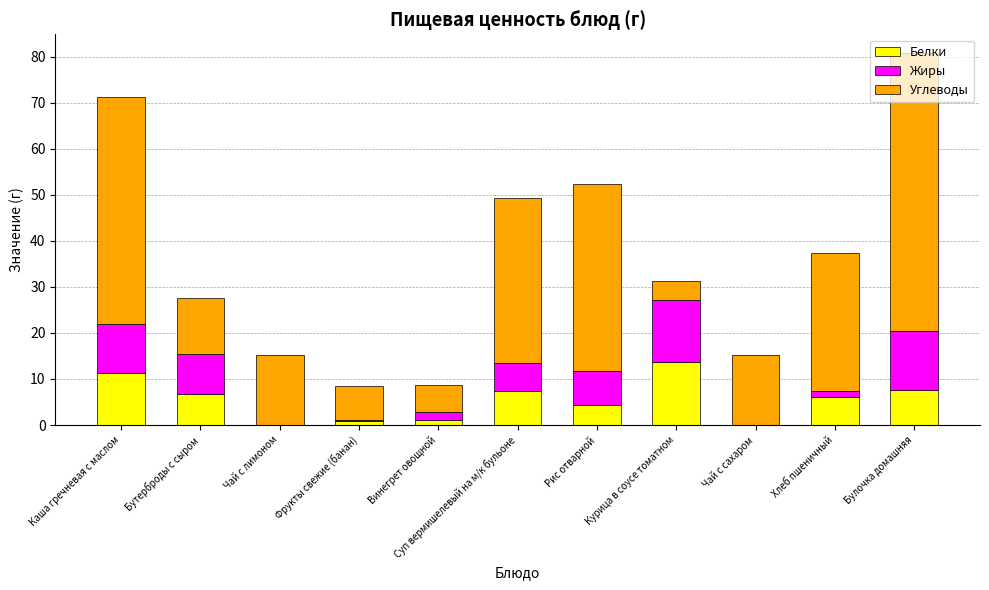

What is the highest value of the Белки series?

13.6